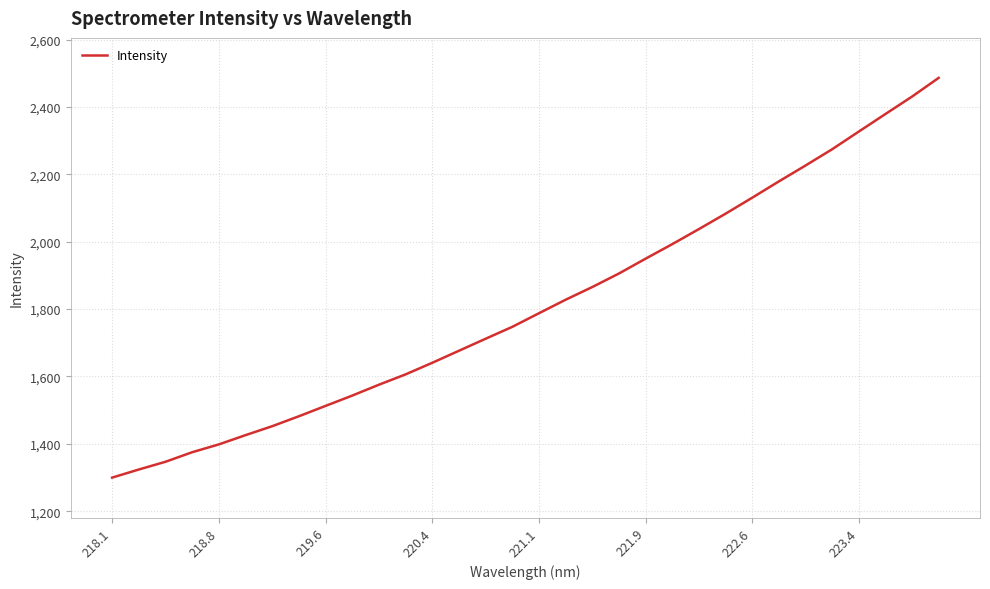

What is the difference between the maximum and minimum values?

1186.7